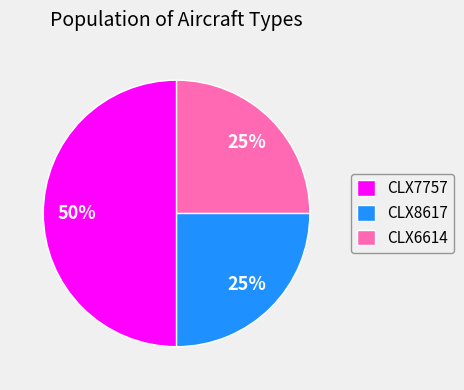

Which category has the biggest portion of the pie?

CLX7757